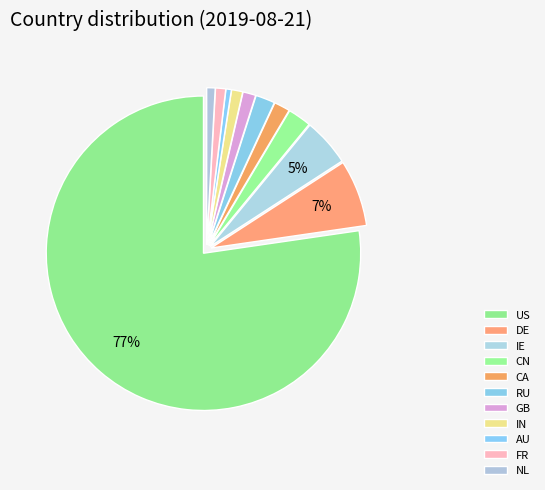

Which slice is the largest?

US